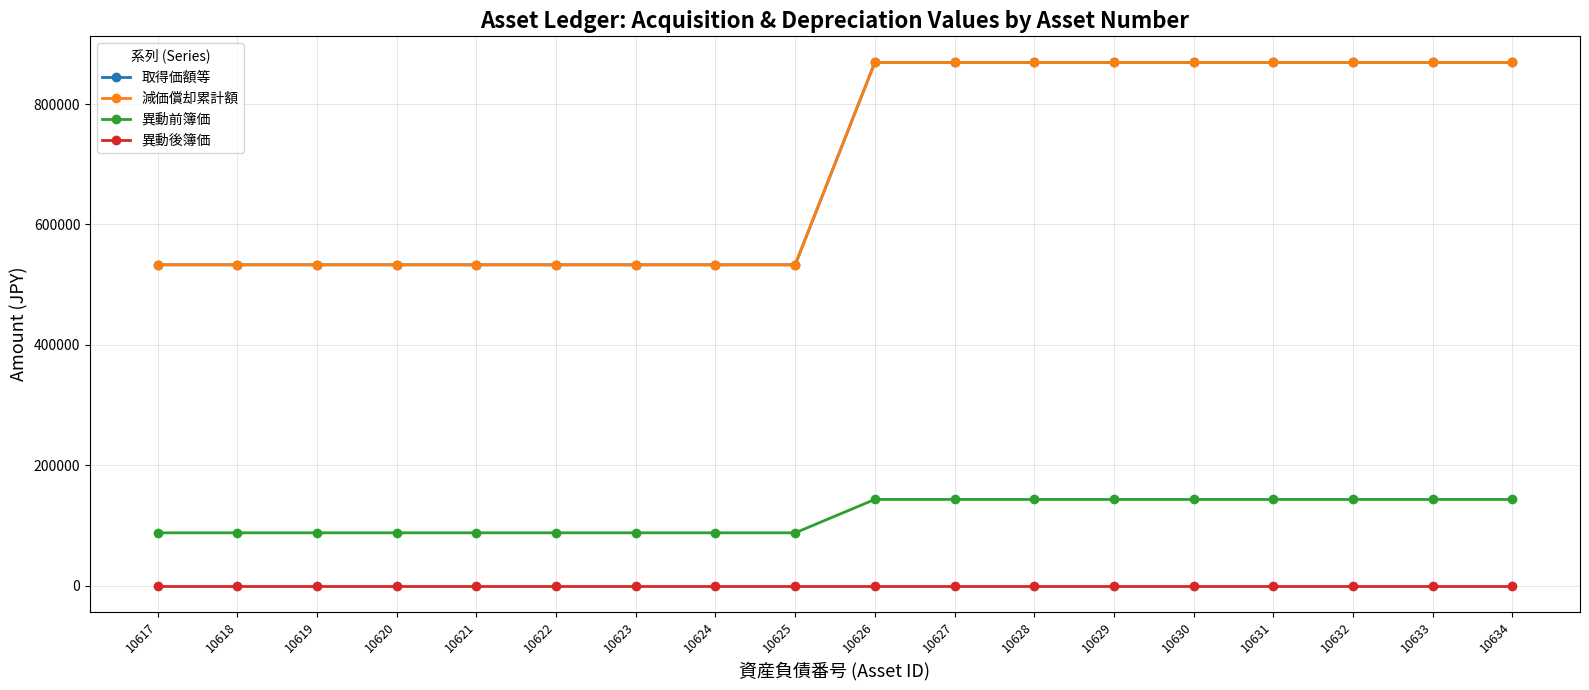

The value of 減価償却累計額 at 10617 is 532999. True or false?

True